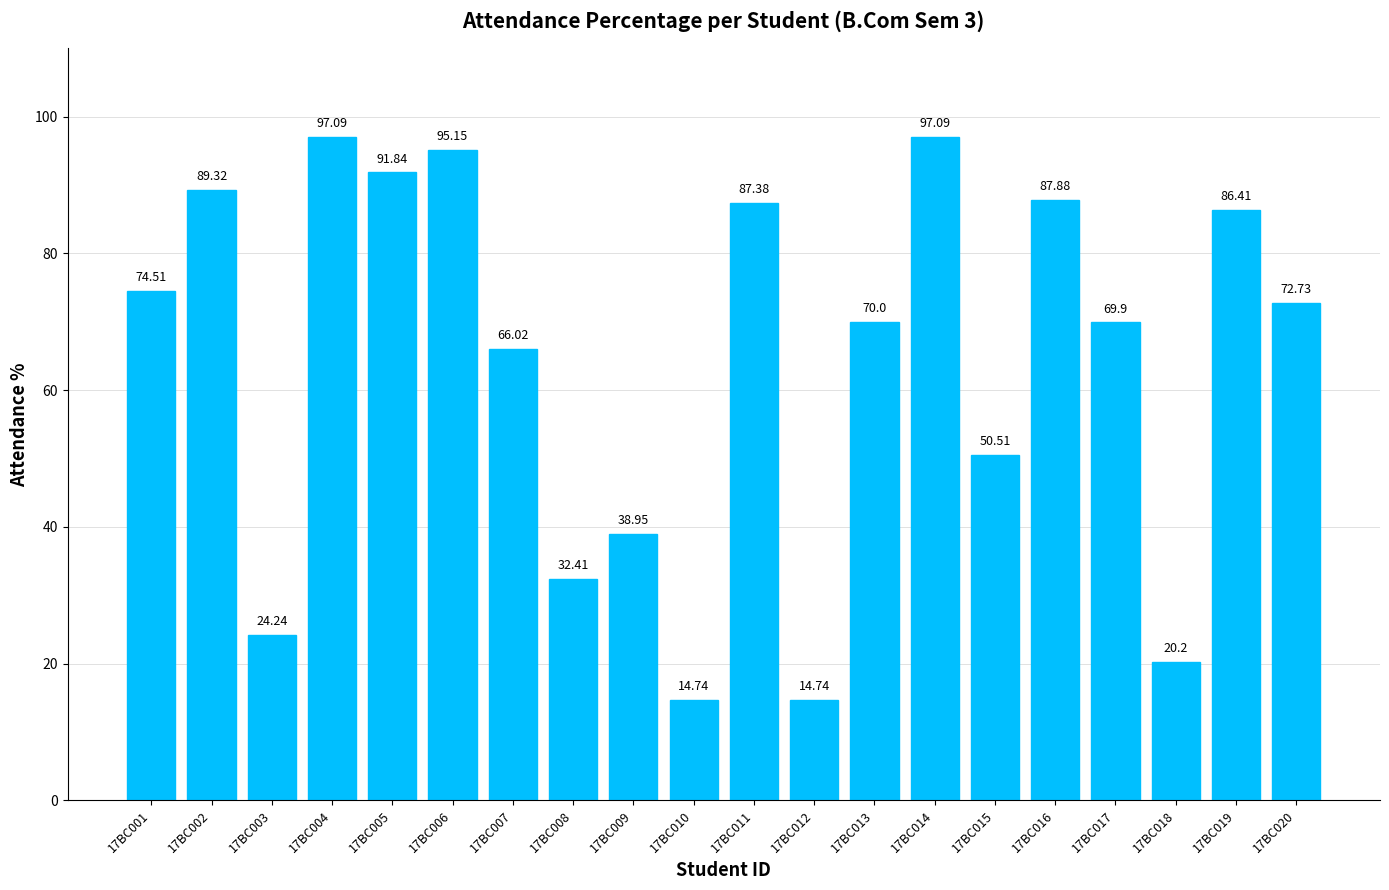

What is the change in value from 17BC001 to 17BC017?

-4.6